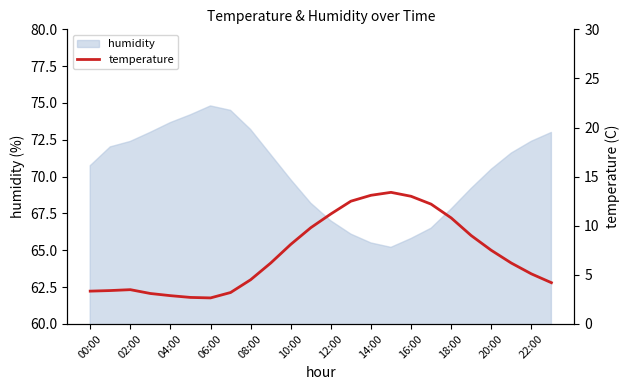

True or false: the data has more than 2 interior local peaks.

False